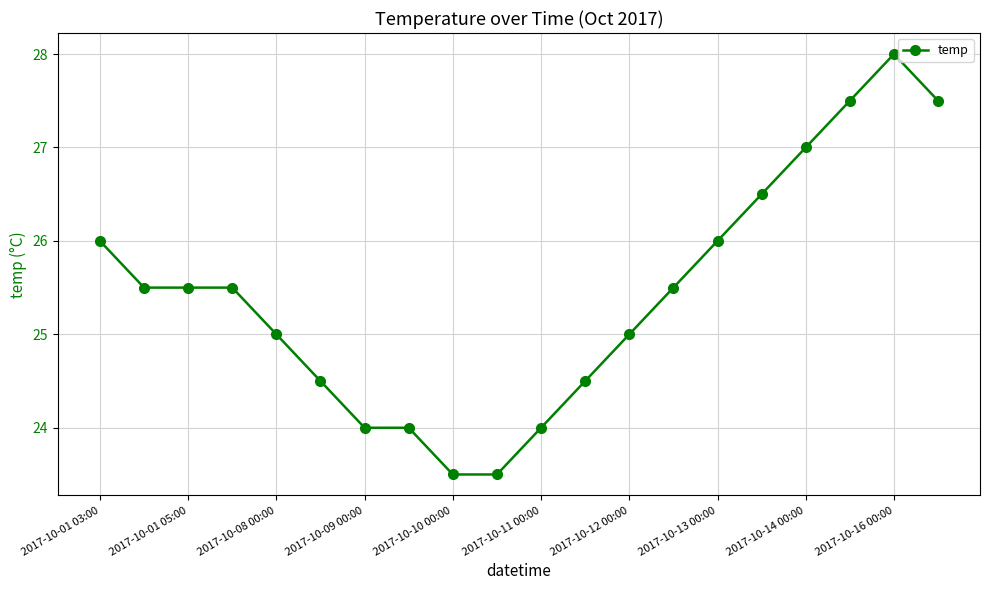

What is the sum of all values?

508.5